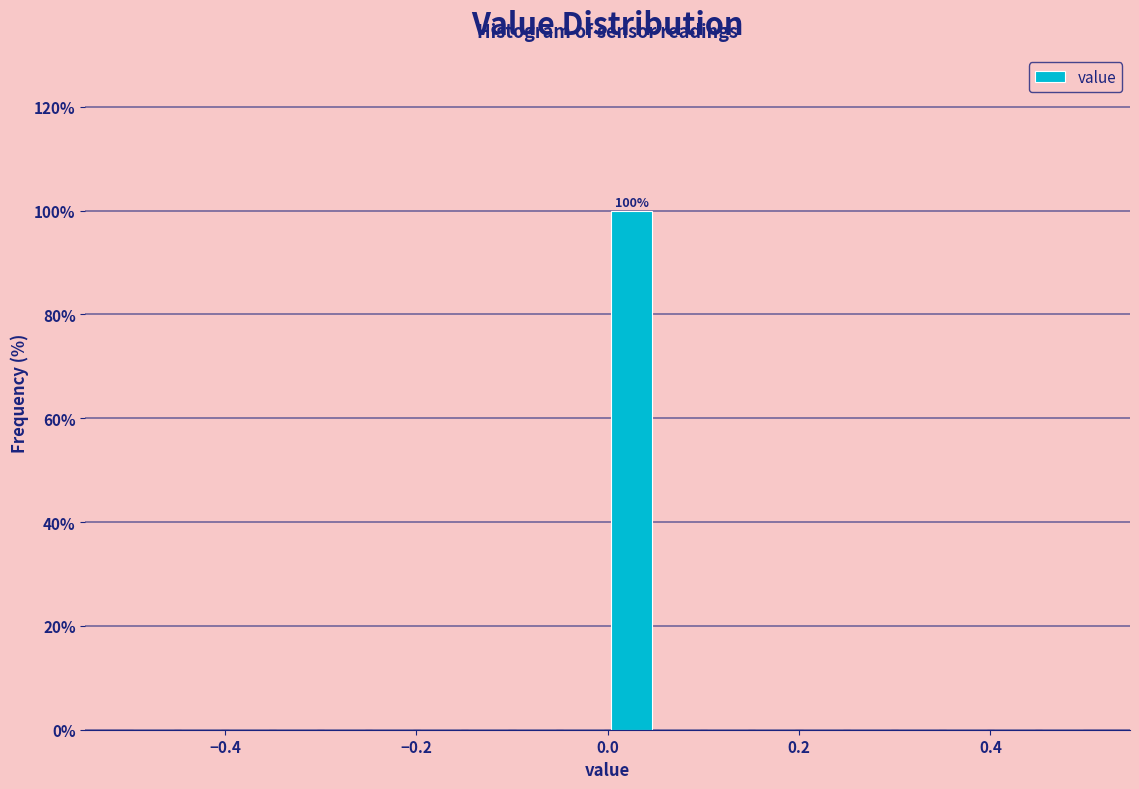

Read against the x-axis, roughly where is the centre of the tallest bar?

0.02